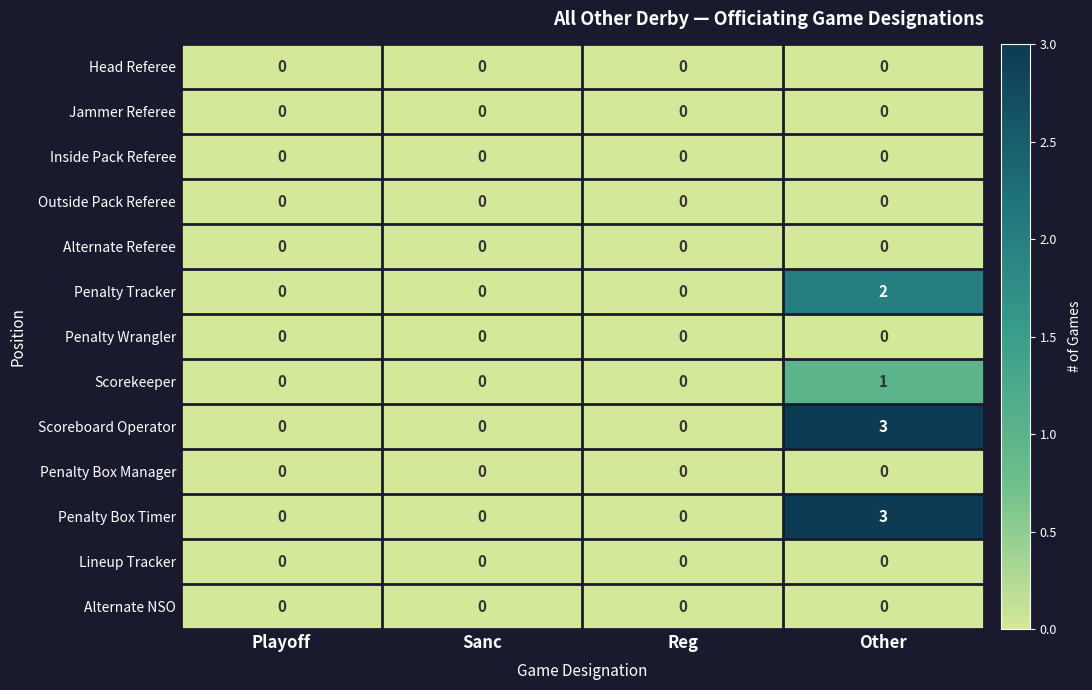

The Scoreboard Operator series shows 0 at Reg. True or false?

True